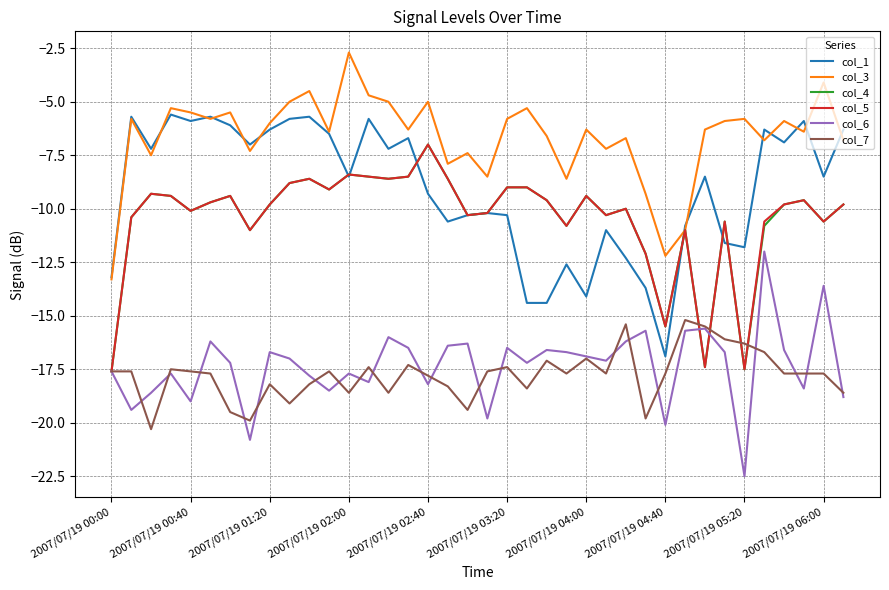

Which series has the largest total across all categories?

col_3